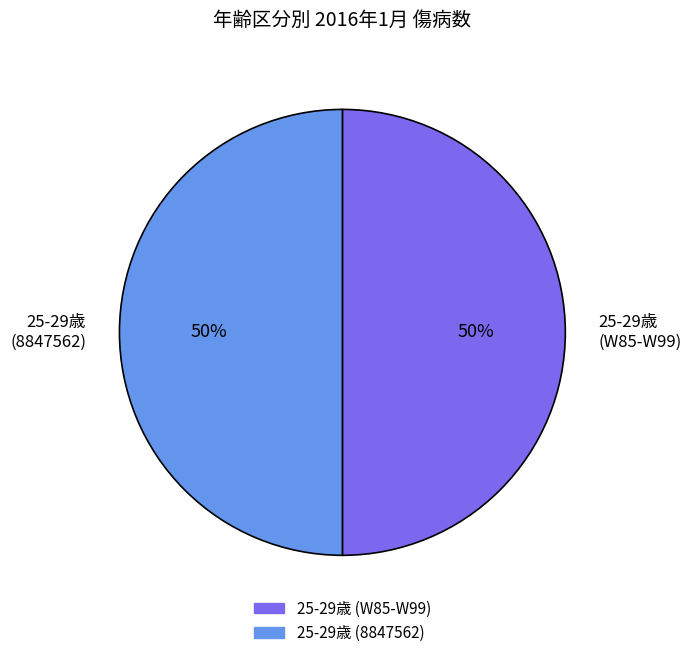

How many slices are in this pie chart?

2